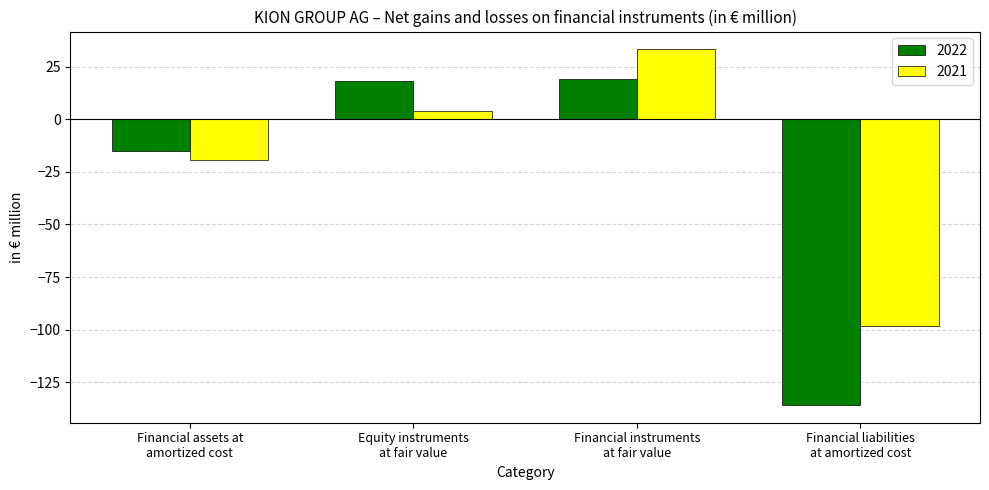

Which series has the largest total across all categories?

2021